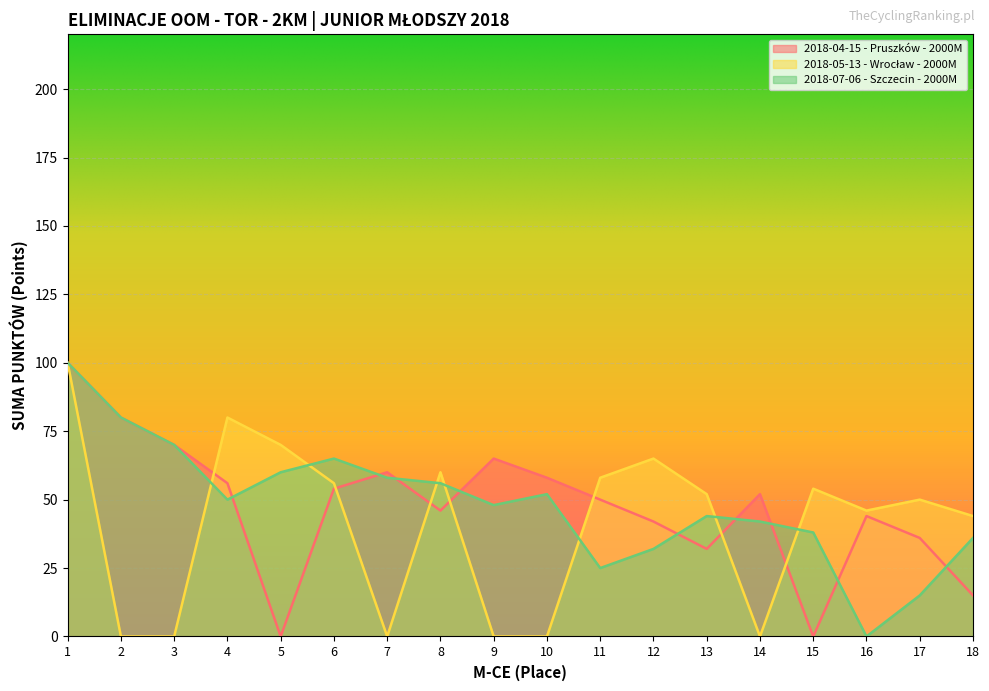

At how many categories does at least one series exceed 3?

18